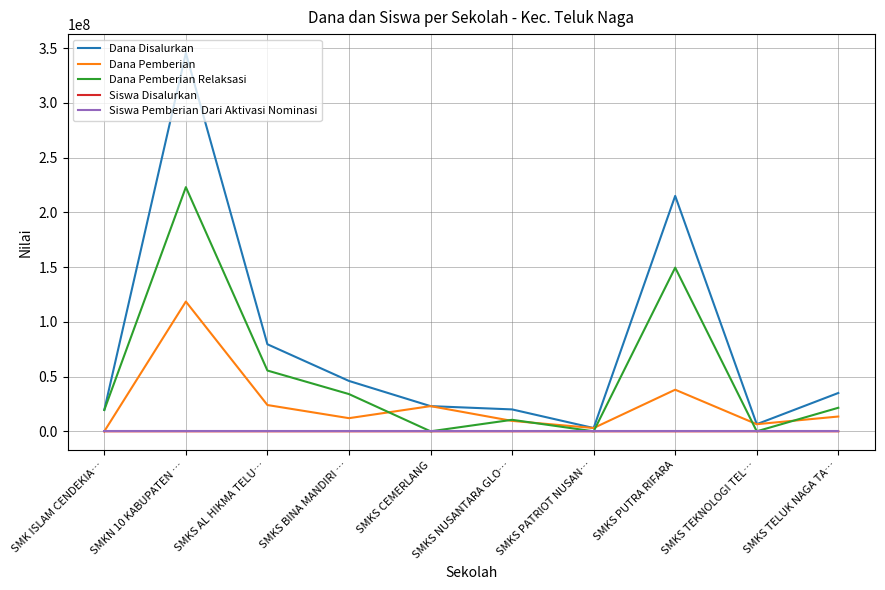

Is the value of Siswa Disalurkan at SMKS BINA MANDIRI … greater than the value of Dana Disalurkan at SMKS BINA MANDIRI …?

No